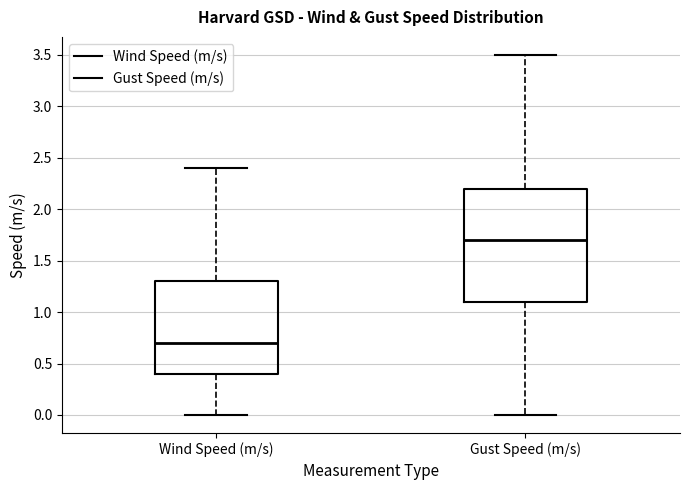

Which box is the tallest, from its lower edge to its upper edge?

Gust Speed (m/s)